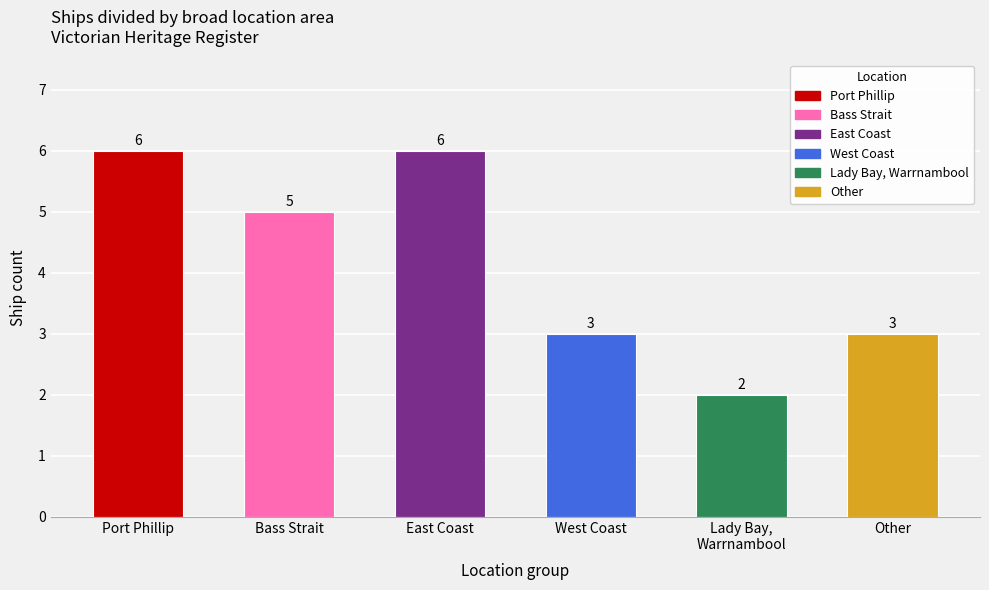

Approximately how many times larger is the value at Other compared to West Coast?

1.0